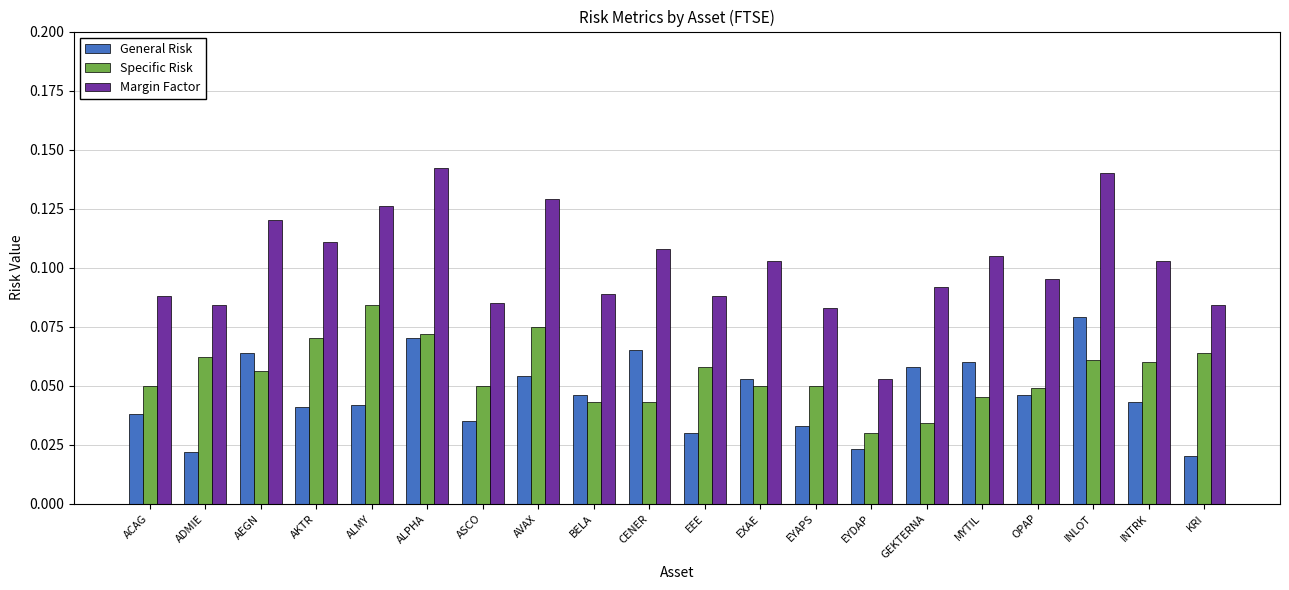

Which category has the highest value in the General Risk series?

INLOT